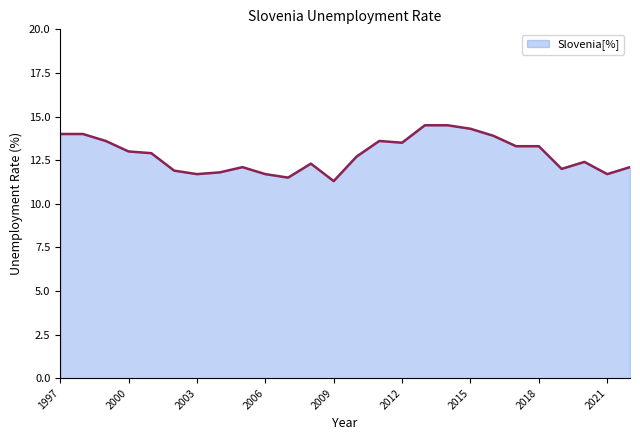

How many series are shown in this chart?

1